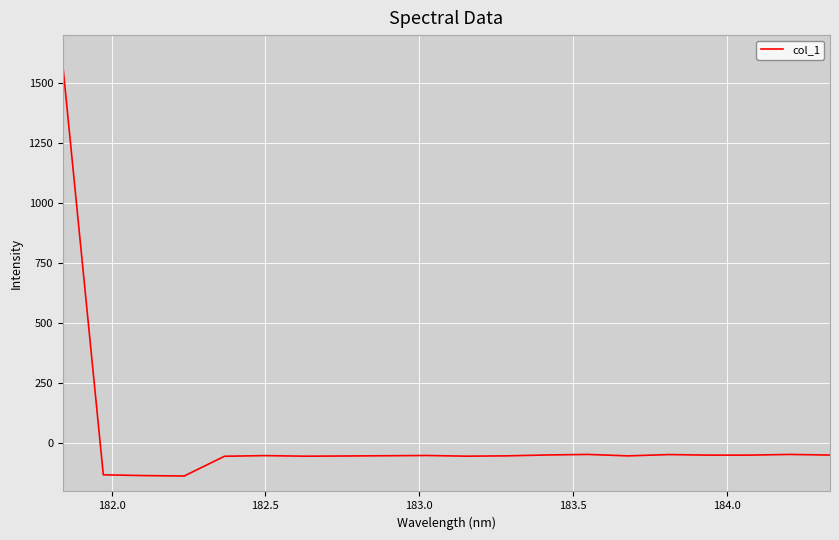

What is the maximum value shown in the chart?

1570.6